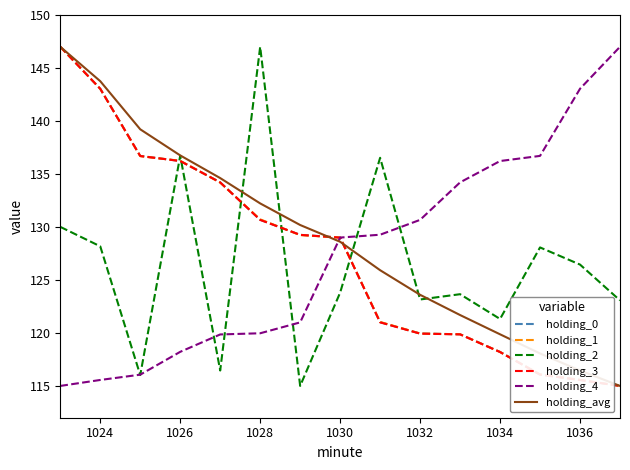

Does the chart have visible grid lines?

No